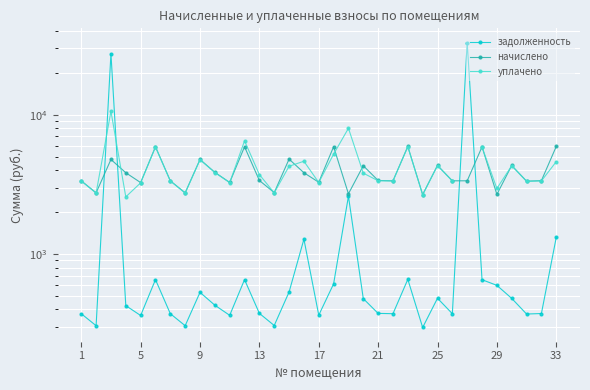

How many values in the задолженность series are below 429?

16